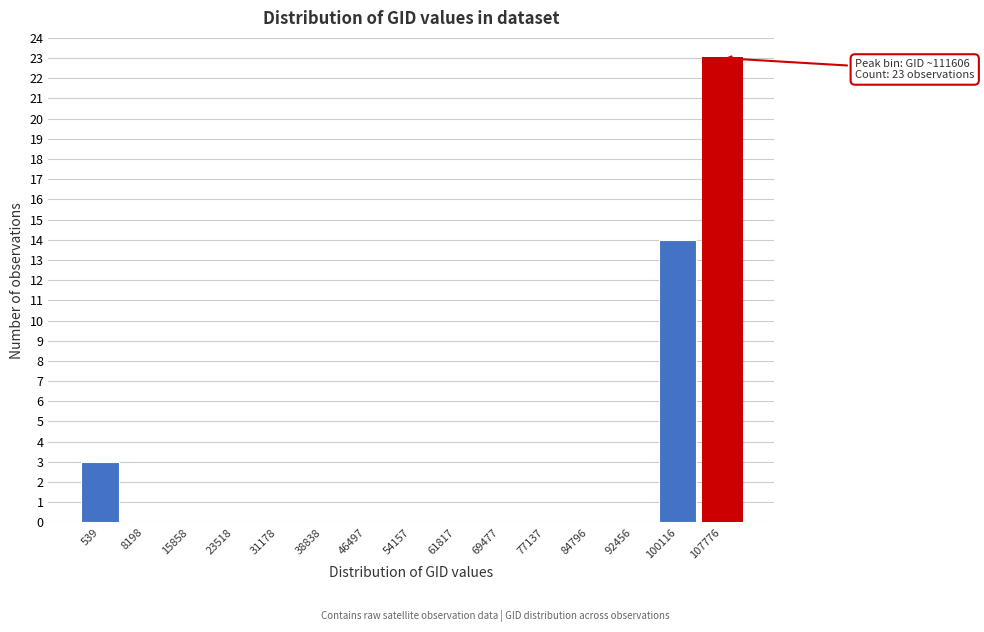

Reading left to right, list all the values displayed in this chart.

539=3	8198=0	15858=0	23518=0	31178=0	38838=0	46497=0	54157=0	61817=0	69477=0	77137=0	84796=0	92456=0	100116=14	107776=23